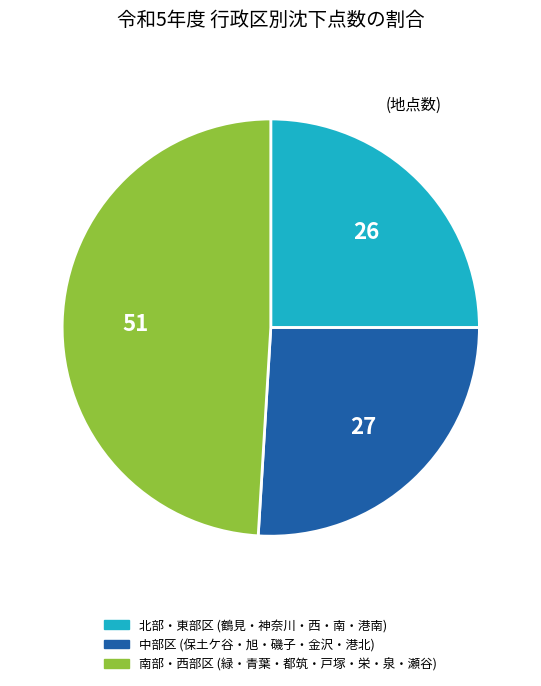

Is there any slice that represents more than half of the pie?

No